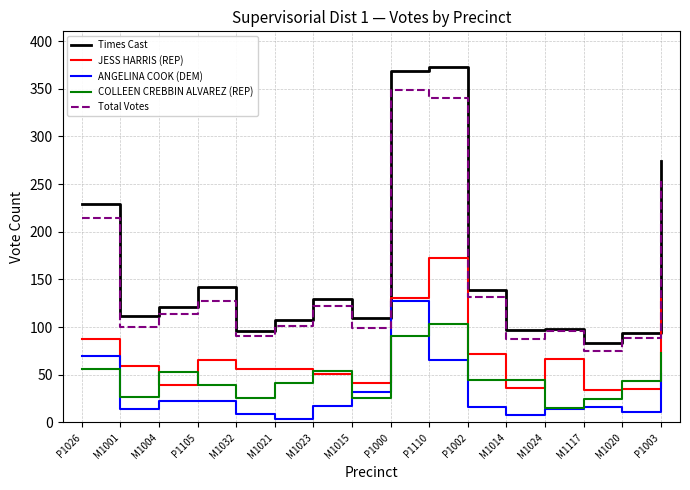

The value of COLLEEN CREBBIN ALVAREZ (REP) at M1023 is 21. True or false?

False